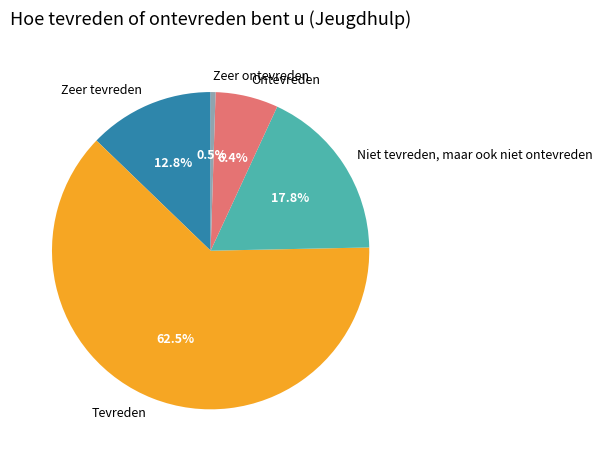

Does Tevreden represent more than half of the total?

Yes